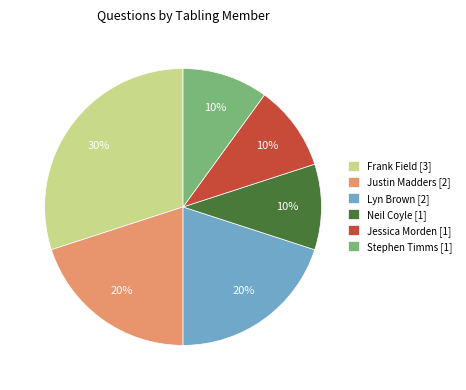

Which category has the biggest portion of the pie?

Frank Field [3]